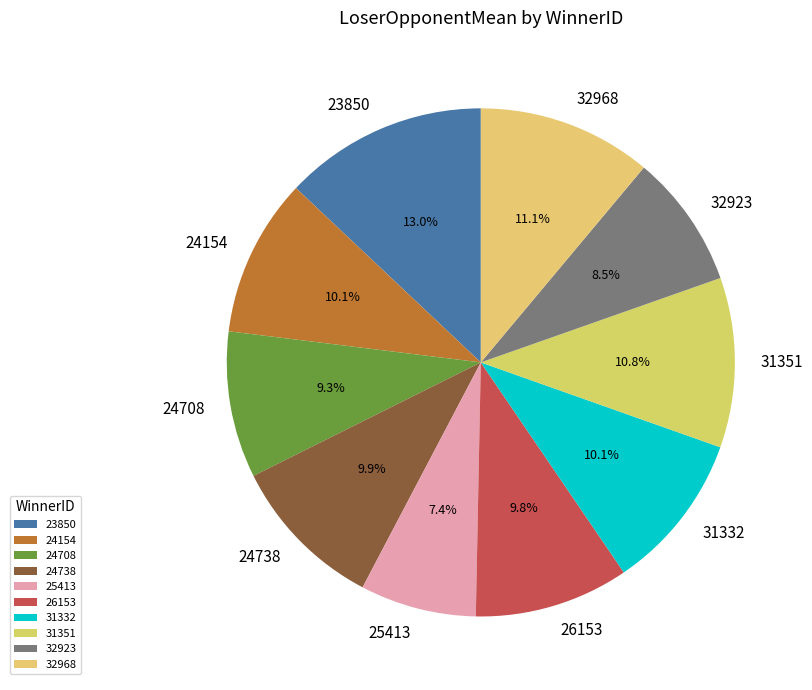

How many slices are in this pie chart?

10